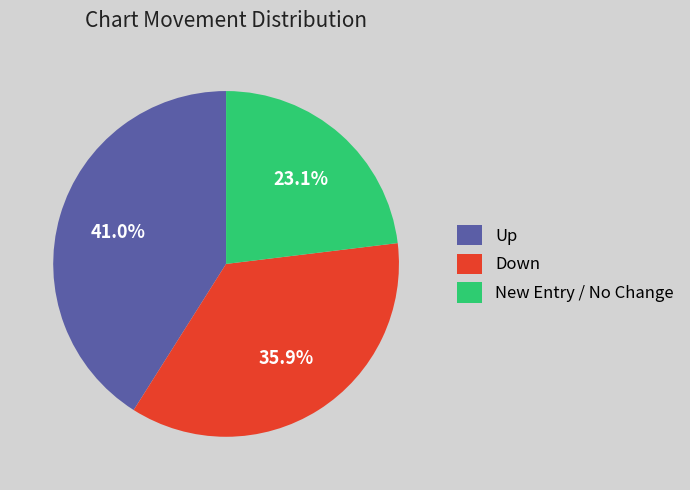

To the nearest percent, what is the difference between the largest and smallest slice percentages?

18%